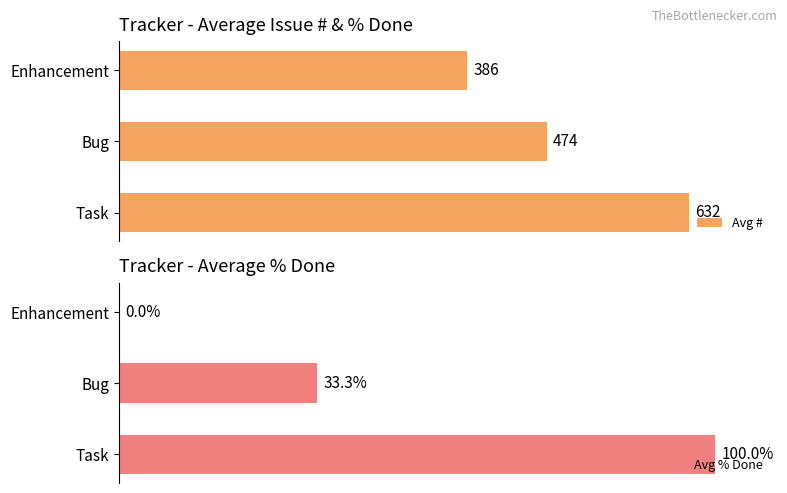

What is the sum of all Avg # values?

1492.3